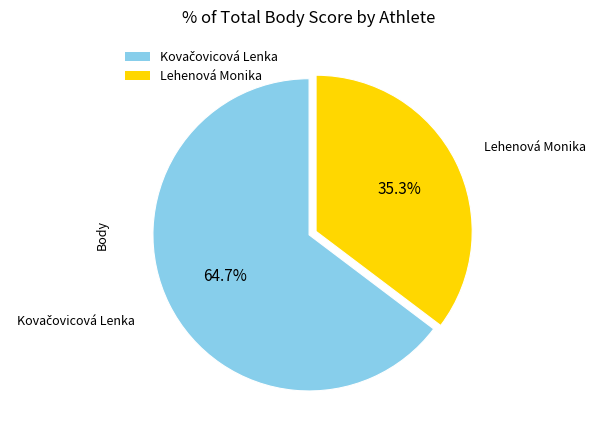

Which slice is the smallest?

Lehenová Monika